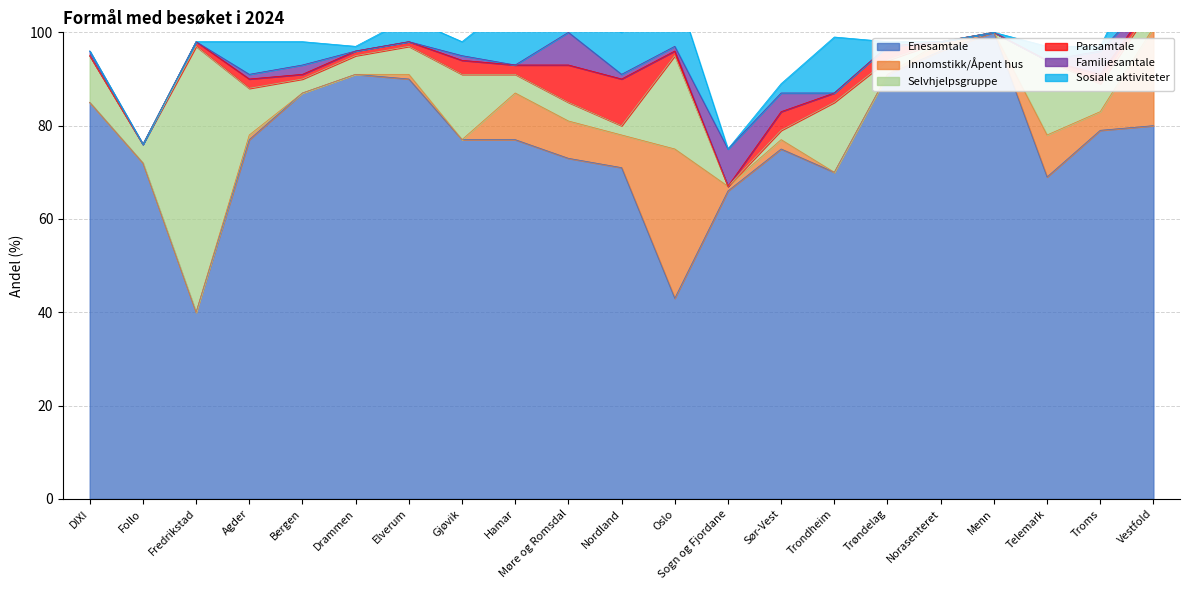

Reading right to left, list all the values displayed in this chart.

Enesamtale: Vestfold=80	Troms=79	Telemark=69	Menn=100	Norasenteret=96	Trøndelag=91	Trondheim=70	Sør-Vest=75	Sogn og Fjordane=66	Oslo=43	Nordland=71	Møre og Romsdal=73	Hamar=77	Gjøvik=77	Elverum=90	Drammen=91	Bergen=87	Agder=77	Fredrikstad=40	Follo=72	DIXI=85
Innomstikk/Åpent hus: Vestfold=21	Troms=4	Telemark=9	Menn=0	Norasenteret=2	Trøndelag=0	Trondheim=0	Sør-Vest=2	Sogn og Fjordane=1	Oslo=32	Nordland=7	Møre og Romsdal=8	Hamar=10	Gjøvik=0	Elverum=1	Drammen=0	Bergen=0	Agder=1	Fredrikstad=0	Follo=0	DIXI=0
Selvhjelpsgruppe: Vestfold=5	Troms=6	Telemark=16	Menn=0	Norasenteret=0	Trøndelag=3	Trondheim=15	Sør-Vest=2	Sogn og Fjordane=0	Oslo=20	Nordland=2	Møre og Romsdal=4	Hamar=4	Gjøvik=14	Elverum=6	Drammen=4	Bergen=3	Agder=10	Fredrikstad=57	Follo=4	DIXI=10
Parsamtale: Vestfold=1	Troms=2	Telemark=0	Menn=0	Norasenteret=0	Trøndelag=3	Trondheim=2	Sør-Vest=4	Sogn og Fjordane=0	Oslo=1	Nordland=10	Møre og Romsdal=8	Hamar=2	Gjøvik=3	Elverum=1	Drammen=1	Bergen=1	Agder=2	Fredrikstad=1	Follo=0	DIXI=0
Familiesamtale: Vestfold=1	Troms=5	Telemark=0	Menn=0	Norasenteret=0	Trøndelag=0	Trondheim=0	Sør-Vest=4	Sogn og Fjordane=8	Oslo=1	Nordland=1	Møre og Romsdal=7	Hamar=0	Gjøvik=1	Elverum=0	Drammen=0	Bergen=2	Agder=1	Fredrikstad=0	Follo=0	DIXI=1
Sosiale aktiviteter: Vestfold=12	Troms=1	Telemark=3	Menn=0	Norasenteret=0	Trøndelag=1	Trondheim=12	Sør-Vest=2	Sogn og Fjordane=0	Oslo=13	Nordland=9	Møre og Romsdal=5	Hamar=14	Gjøvik=3	Elverum=5	Drammen=1	Bergen=5	Agder=7	Fredrikstad=0	Follo=0	DIXI=0